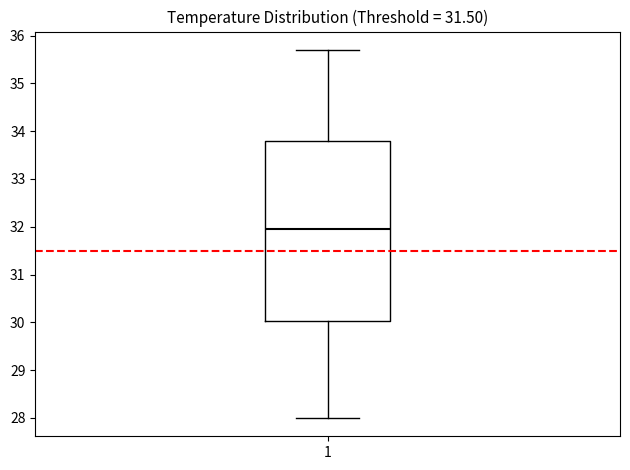

Read this box plot against the y-axis: the position of the median line, the range covered by the box, and the ends of both whiskers. The values are not printed on the chart, so give them approximately, as read against the axis.

median 32.0, box 30.0 to 33.8, whiskers 28.0 to 35.7